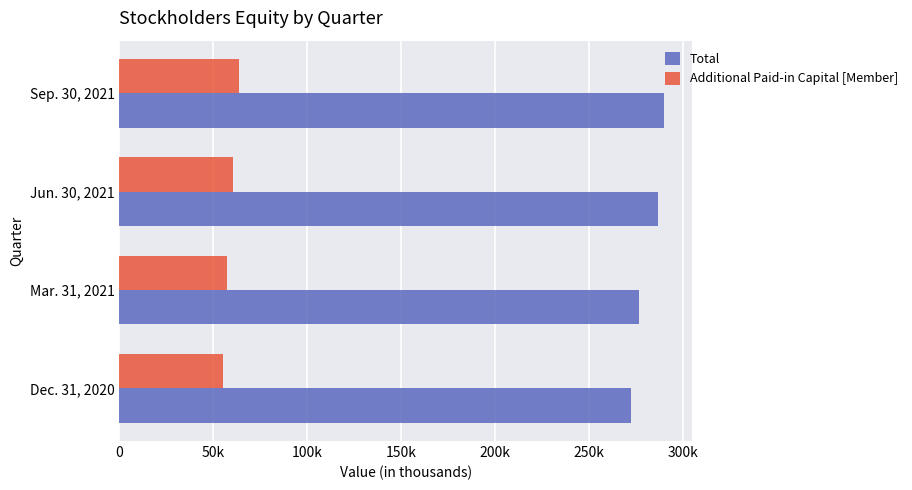

Which category has the highest value in the Additional Paid-in Capital [Member] series?

Sep. 30, 2021